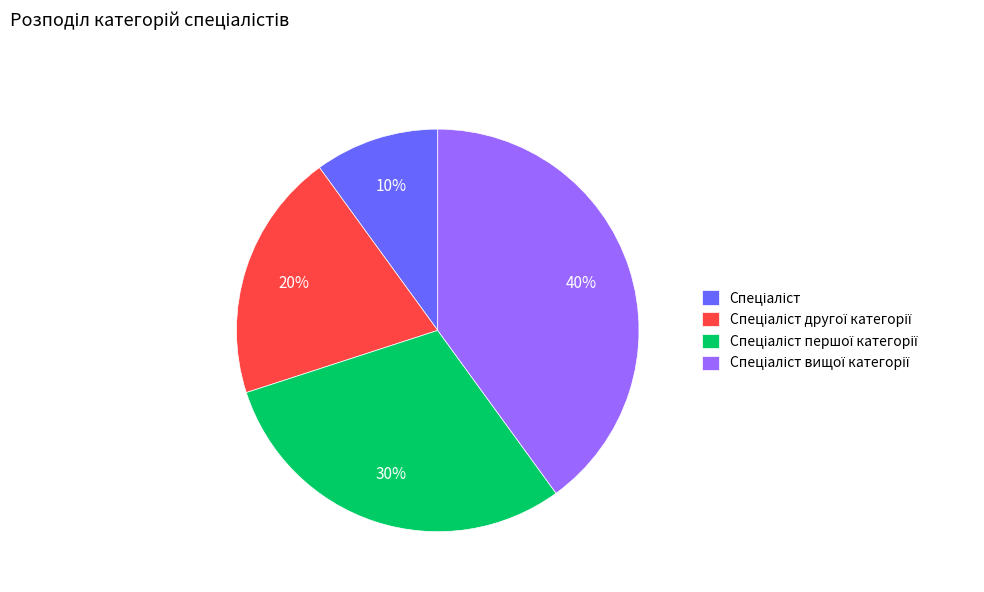

Is there a majority slice in this chart?

No